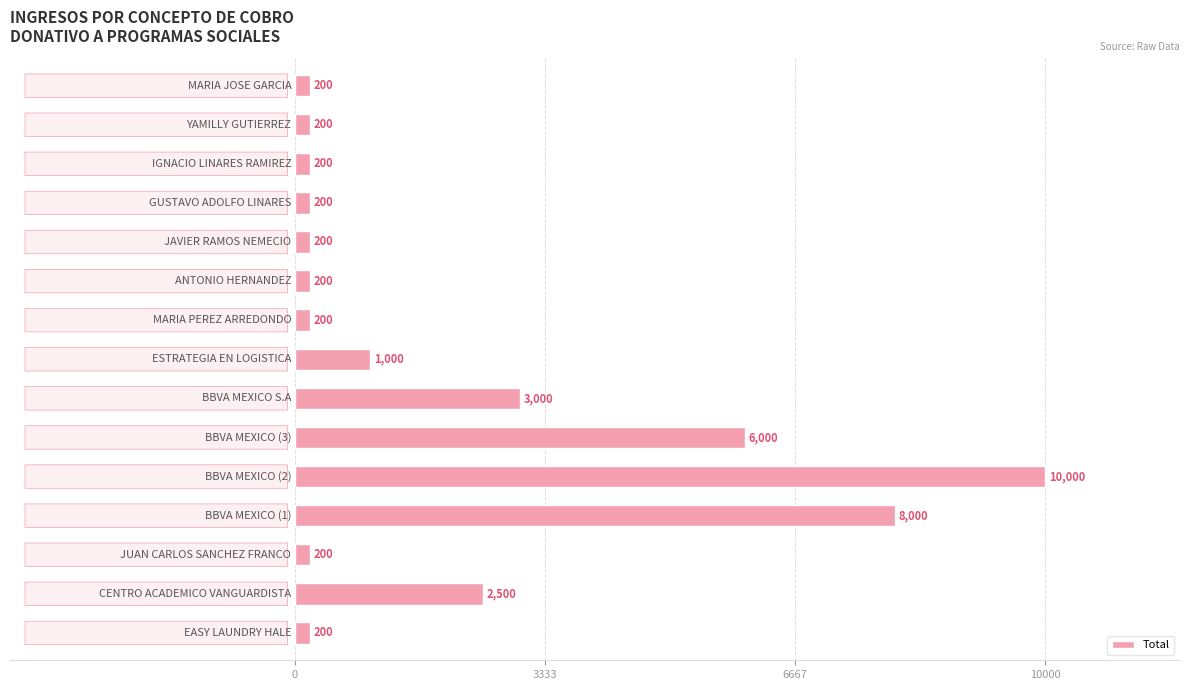

What is the difference between the second highest and minimum values?

7800